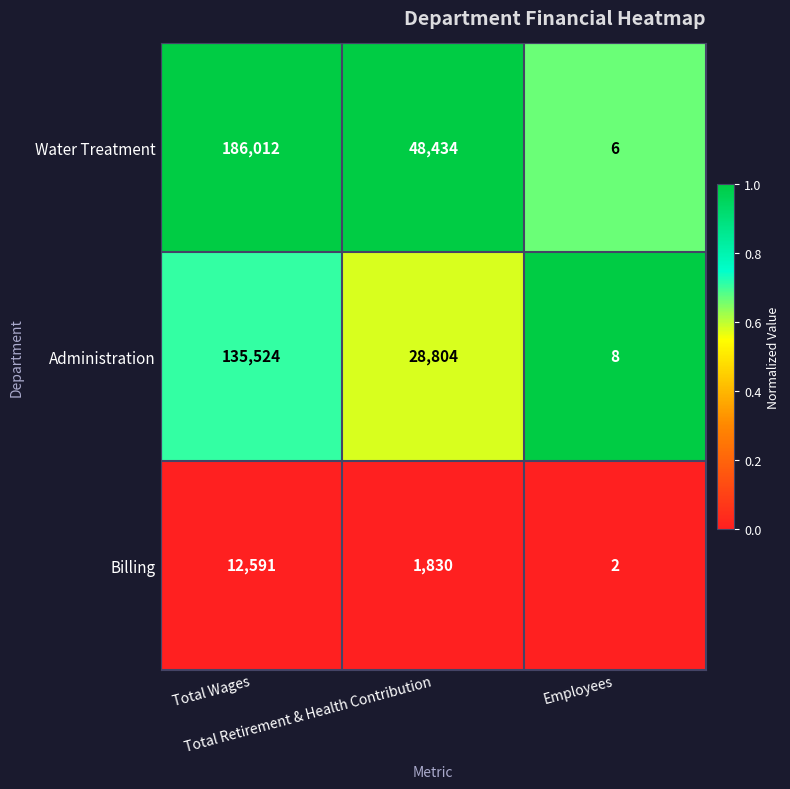

What is the sum of all Water Treatment values?

234452